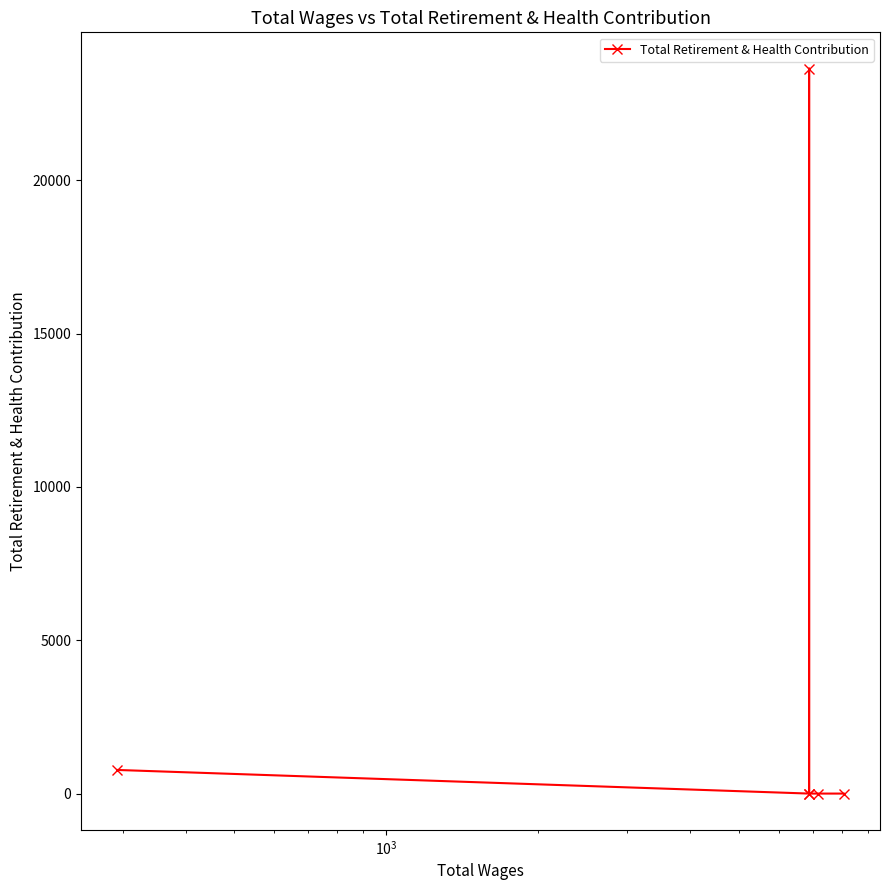

How many distinct data groups are displayed?

1